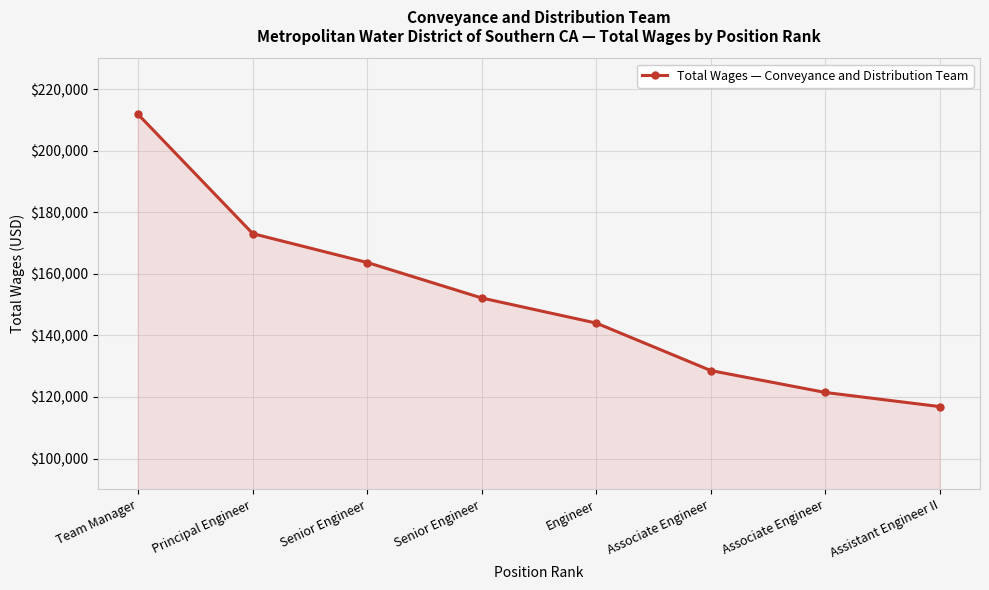

Does the chart have visible grid lines?

Yes